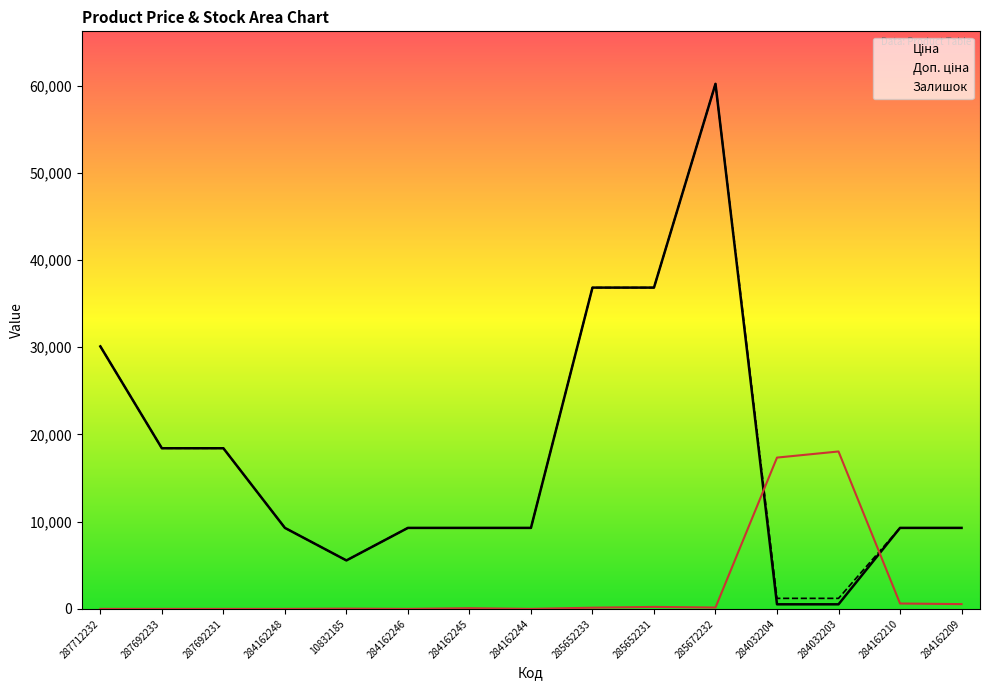

What value does the Доп. ціна series have at 287692231?

18420.9